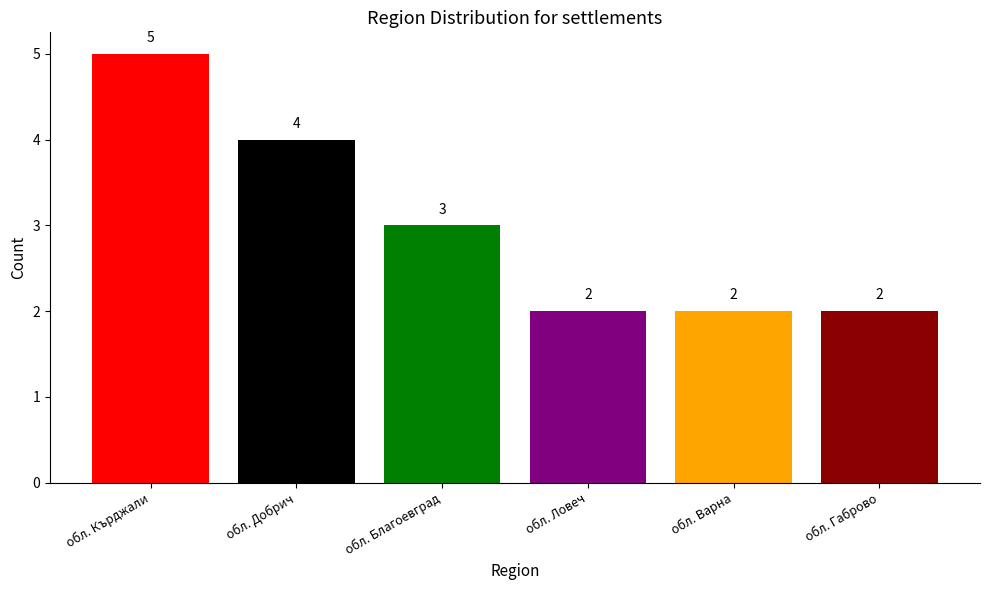

Does the chart contain any negative values?

No